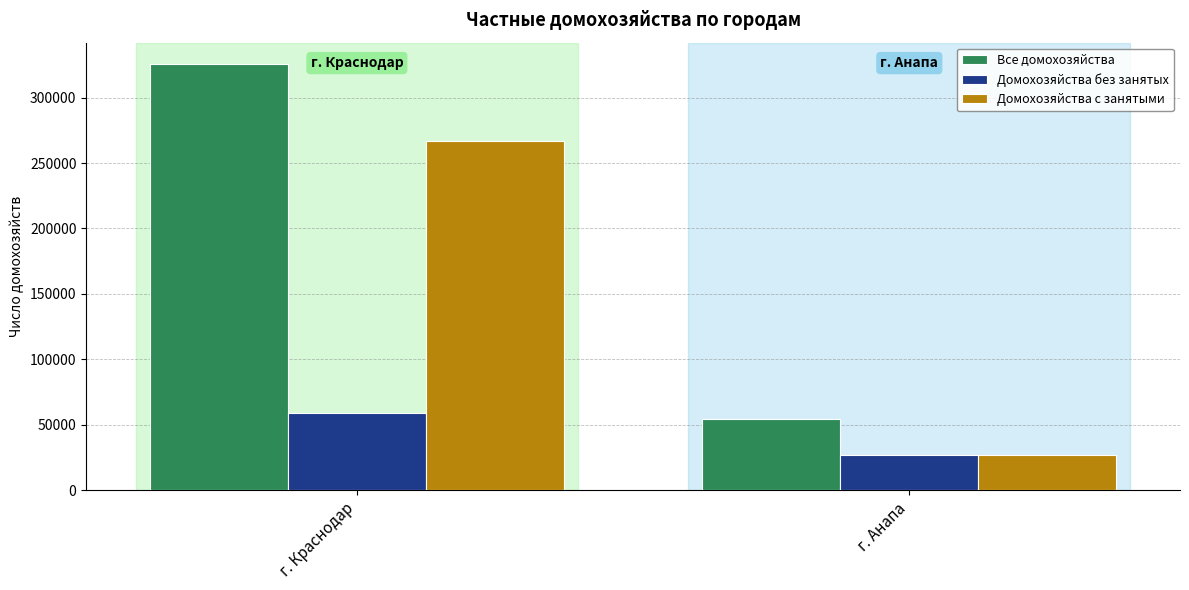

Which category has the highest value across all series?

г. Краснодар